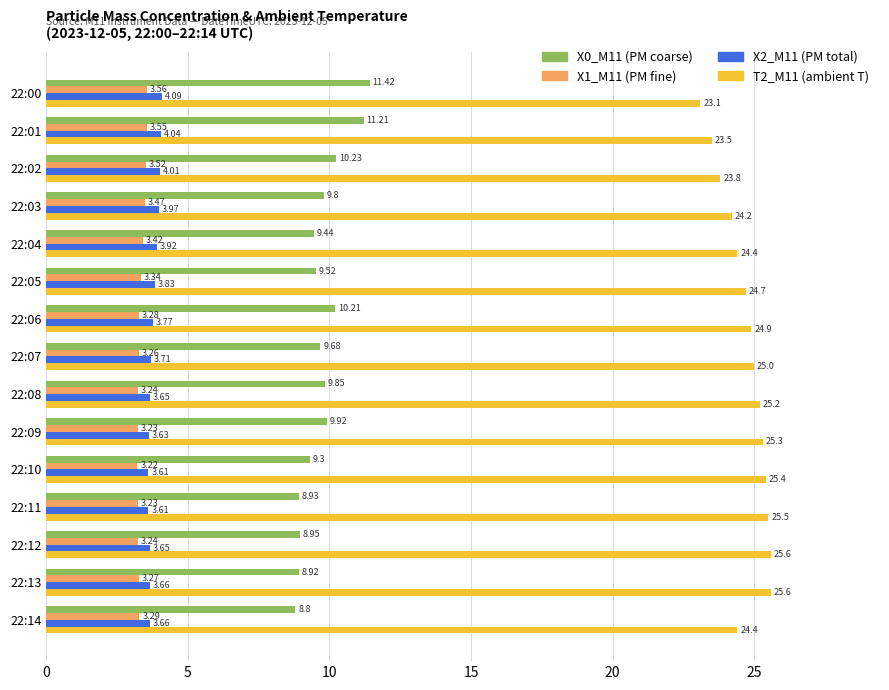

At which category is the sum across all series the highest?

22:01